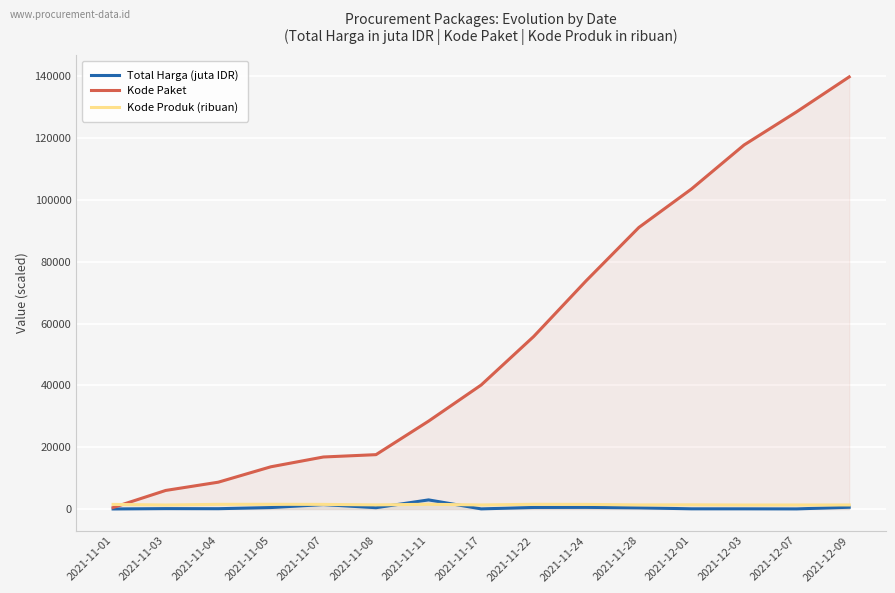

Which label corresponds to the largest value in the chart?

2021-12-09